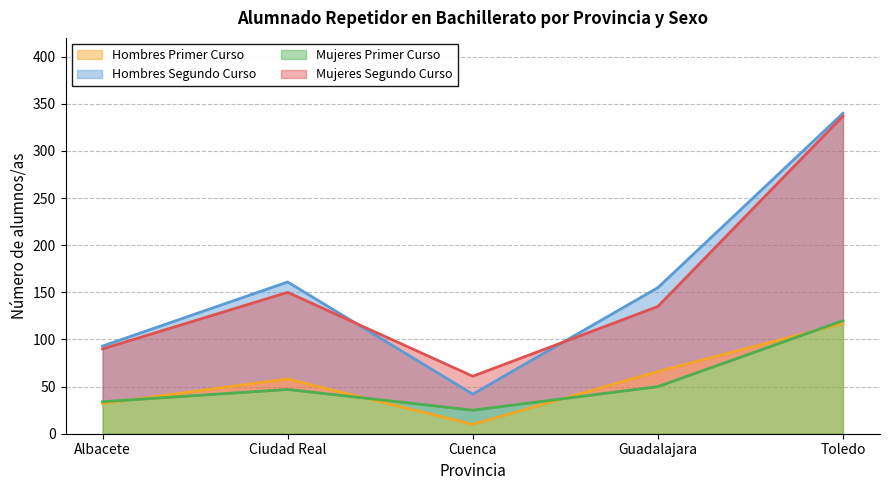

Is it true that Hombres Segundo Curso equals 90 at Albacete?

True